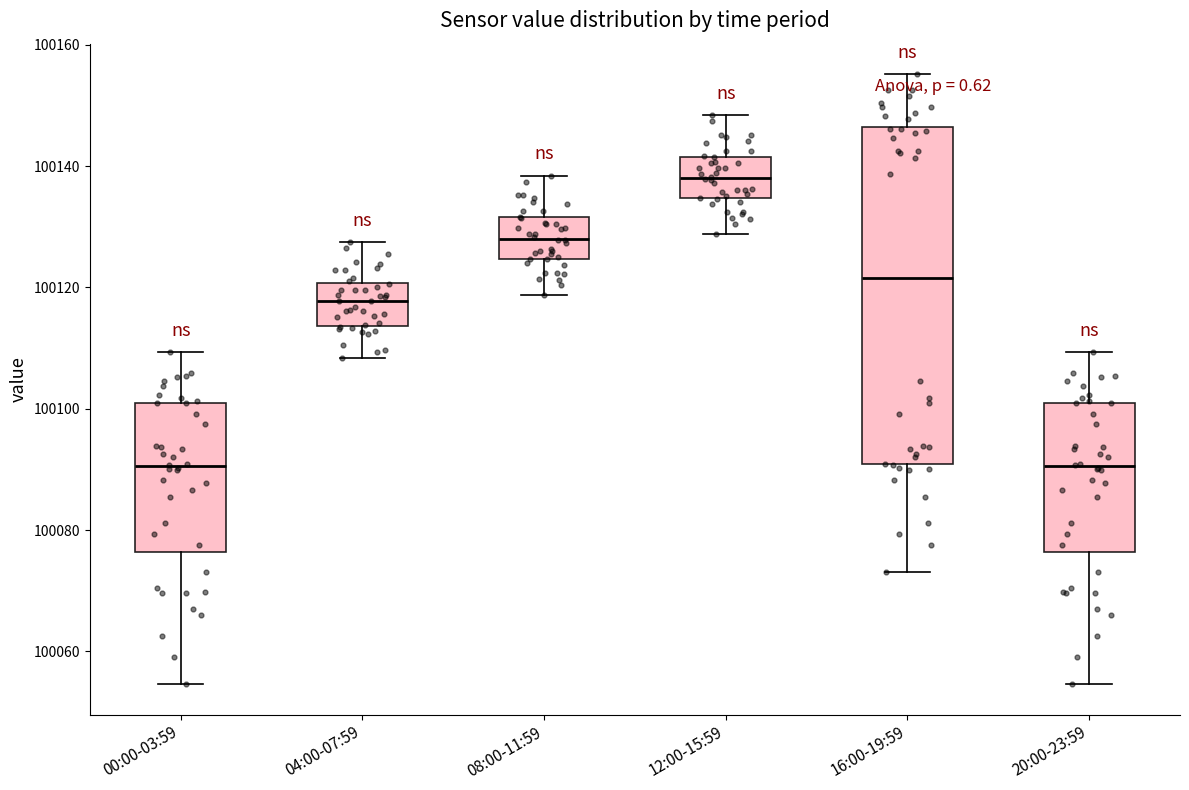

Reading left to right, transcribe this box plot: for each box, give where its median line is, the range the box spans, and where its two whiskers end, as read against the y-axis. The values are not printed on the chart, so give them approximately, as read against the axis.

00:00-03:59: median 100090, box 100076 to 100102, whiskers 100054 to 100110
04:00-07:59: median 100118, box 100114 to 100120, whiskers 100108 to 100128
08:00-11:59: median 100128, box 100124 to 100132, whiskers 100118 to 100138
12:00-15:59: median 100138, box 100134 to 100142, whiskers 100128 to 100148
16:00-19:59: median 100122, box 100090 to 100146, whiskers 100074 to 100156
20:00-23:59: median 100090, box 100076 to 100102, whiskers 100054 to 100110